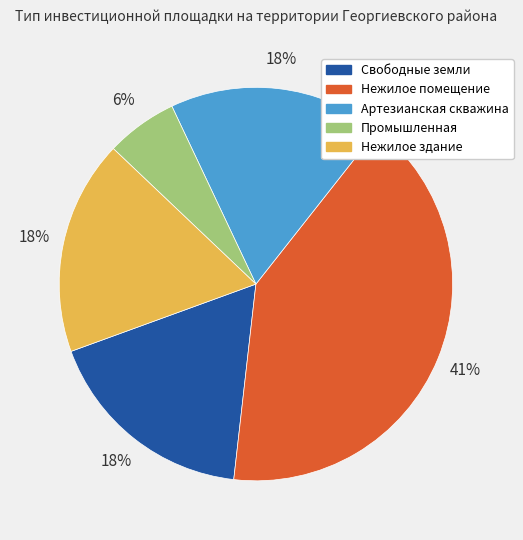

To the nearest percent, what percentage of the pie is Свободные земли?

18%